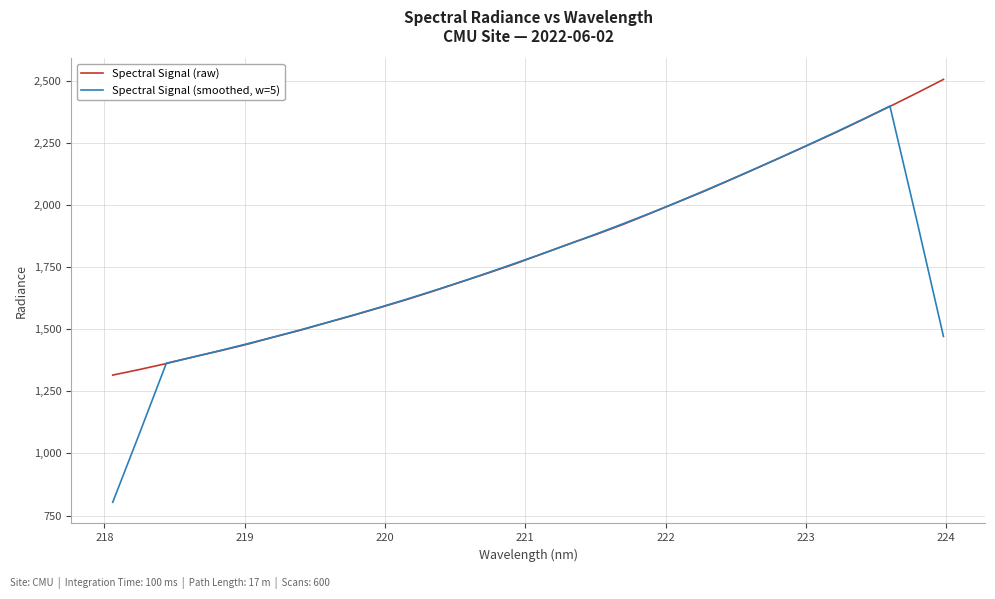

Which series has the widest spread of values?

Spectral Signal (smoothed, w=5)